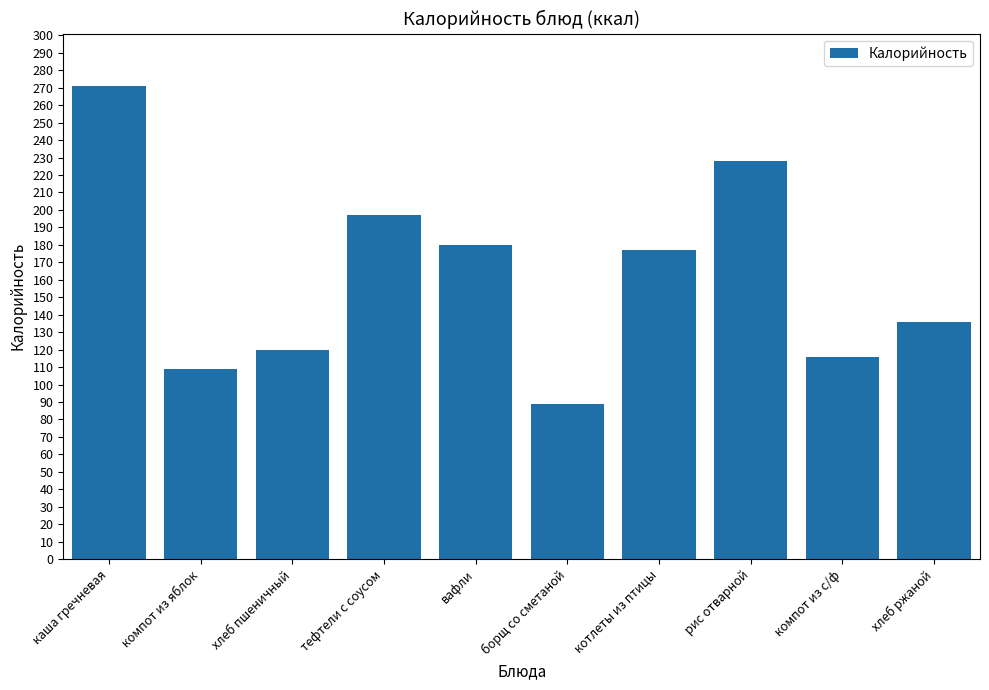

Reading left to right, extract all data points from this chart.

271	109	120	197	180	89	177	228	116	136